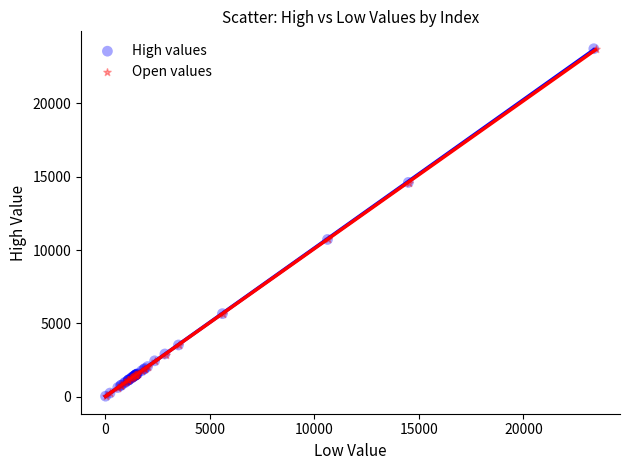

Which series has the widest spread of Y values?

High values